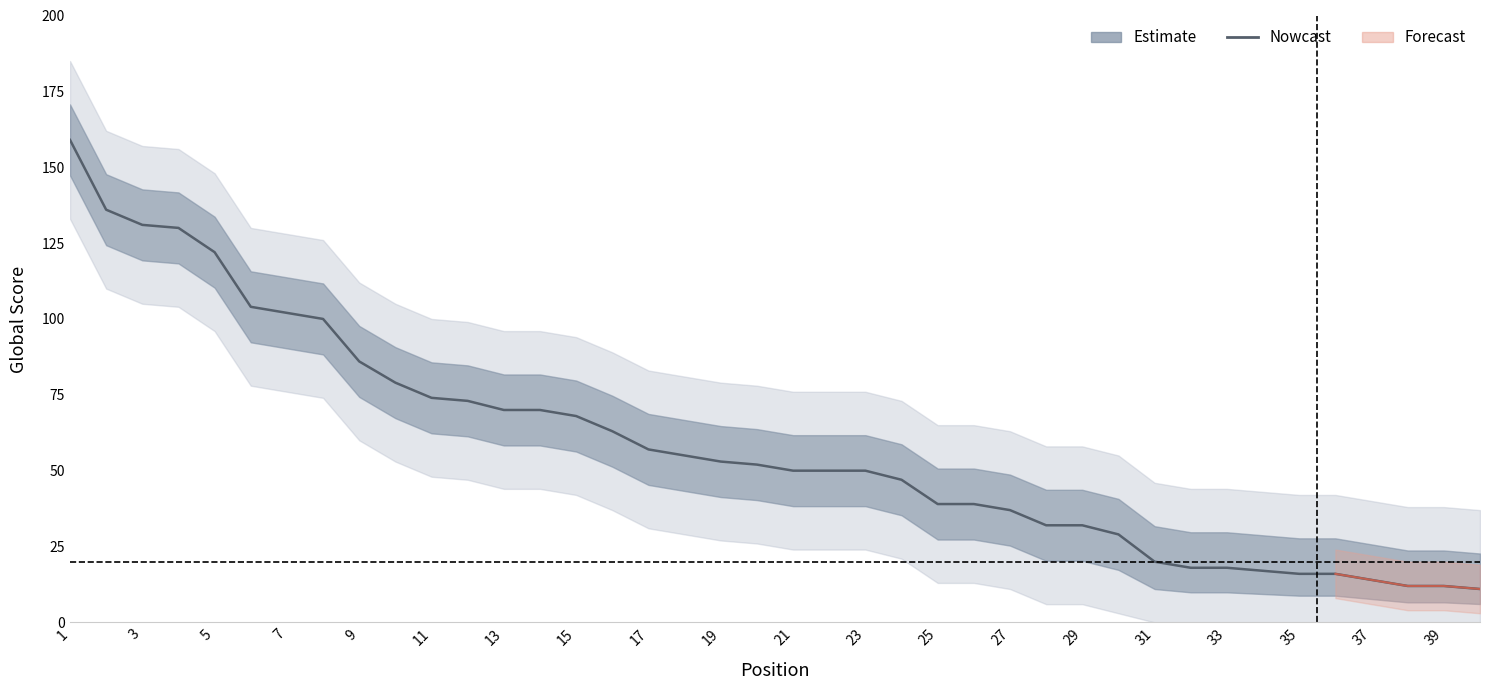

Reading left to right, what are all the values shown in this chart?

159	136	131	130	122	104	102	100	86	79	74	73	70	70	68	63	57	55	53	52	50	50	50	47	39	39	37	32	32	29	20	18	18	17	16	16	14	12	12	11